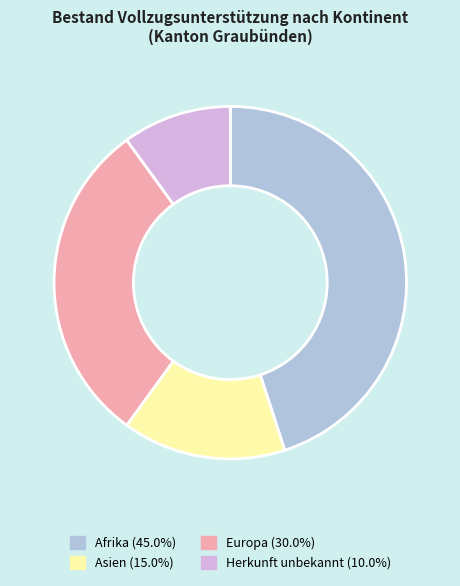

Is there a majority slice in this chart?

No